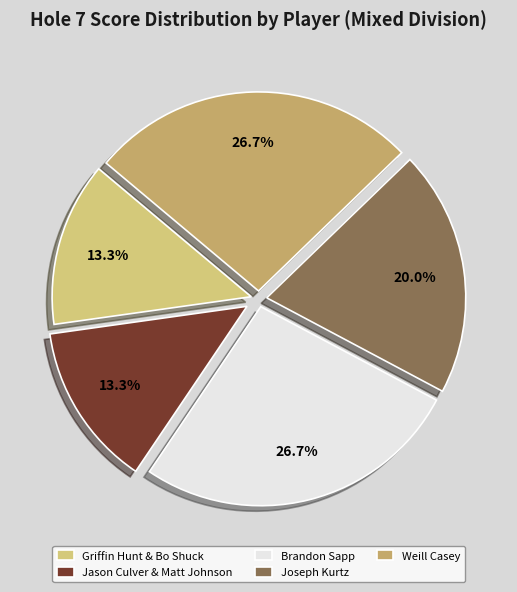

Which slice is the largest?

Brandon Sapp (T3)